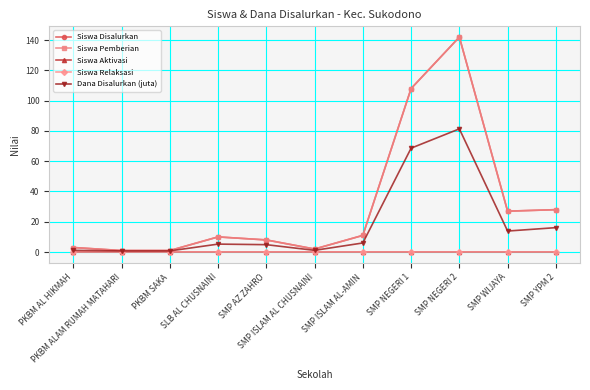

At which label does Siswa Pemberian first exceed 10?

SMP ISLAM AL-AMIN